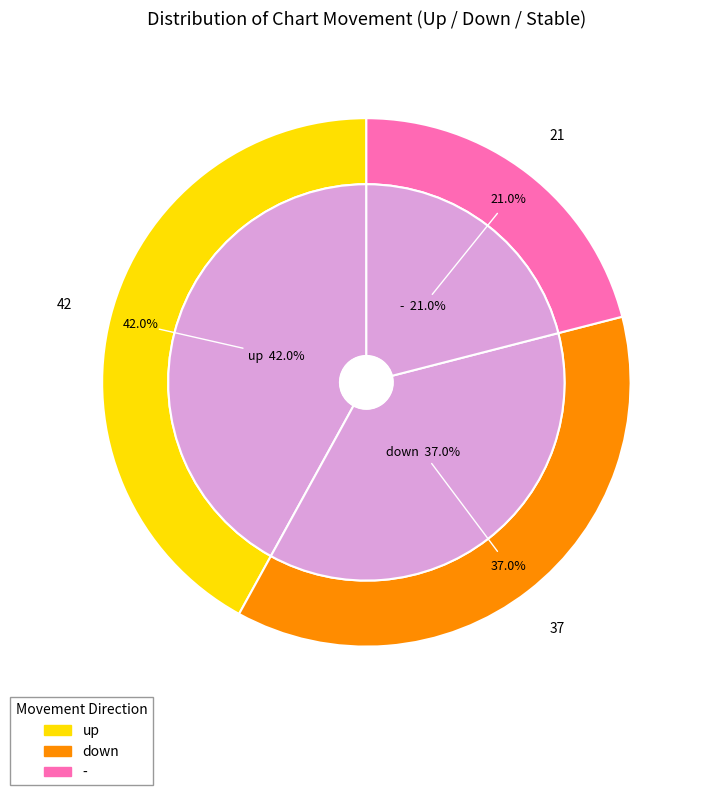

Which slice is the largest?

up